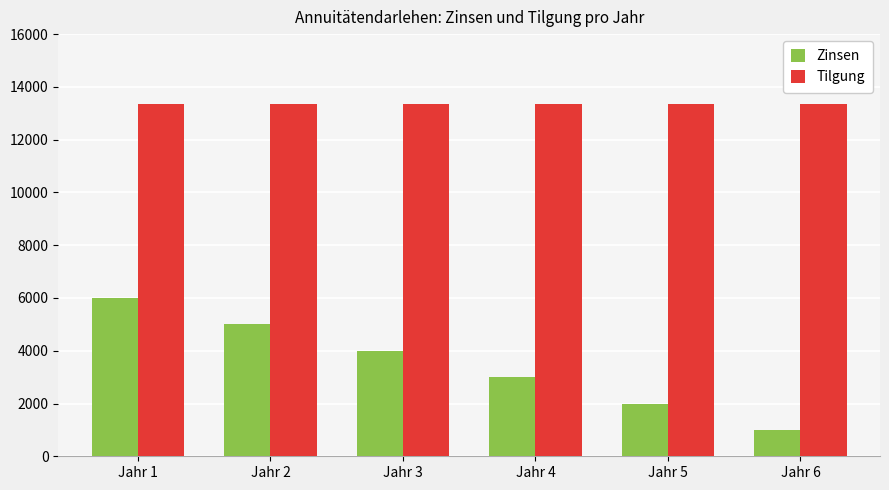

Rank the series by their maximum value, from highest to lowest.

Tilgung, Zinsen